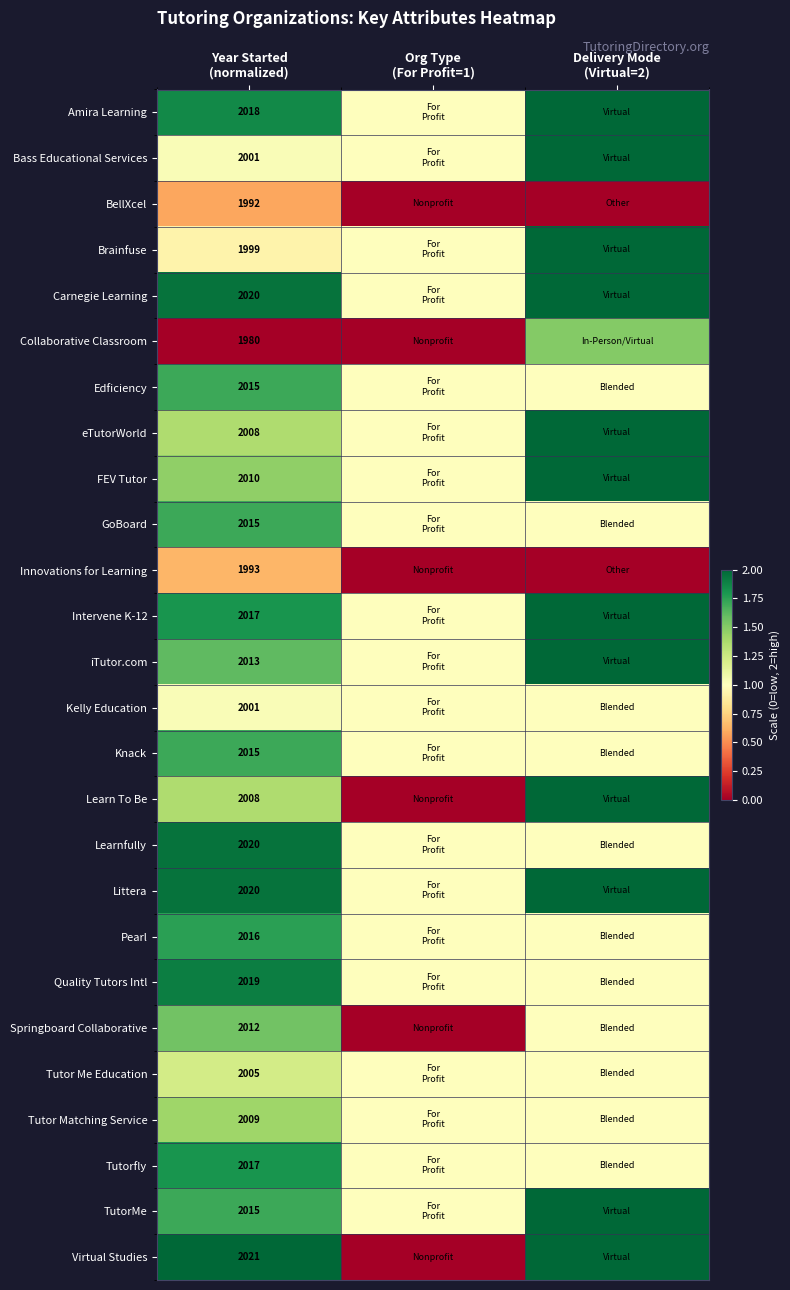

Which series has the largest range (max minus min)?

Learn To Be